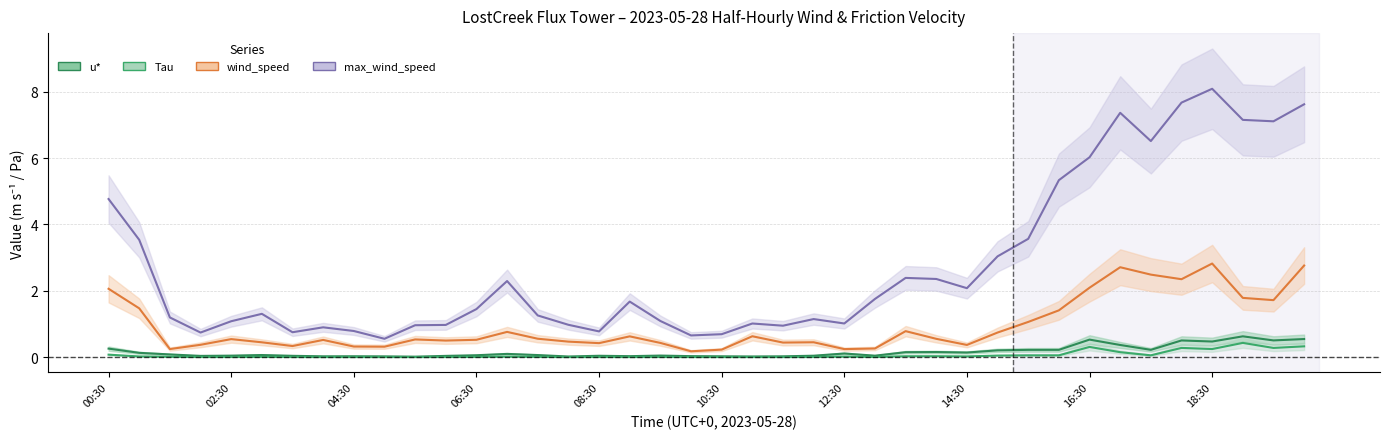

How many interior local peaks does the Tau series have?

10